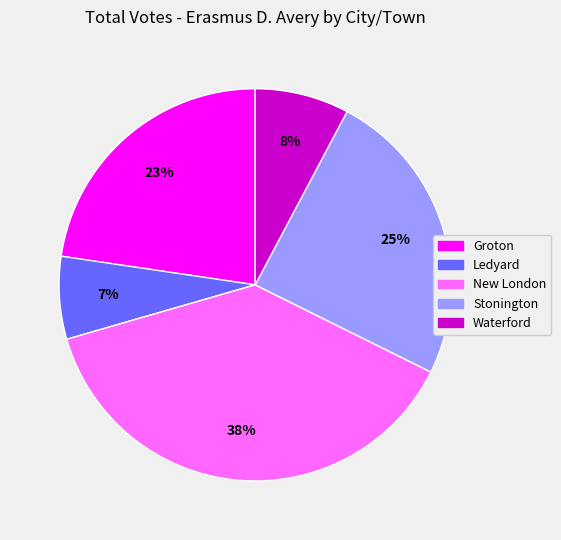

Which has a higher value, Groton or New London?

New London